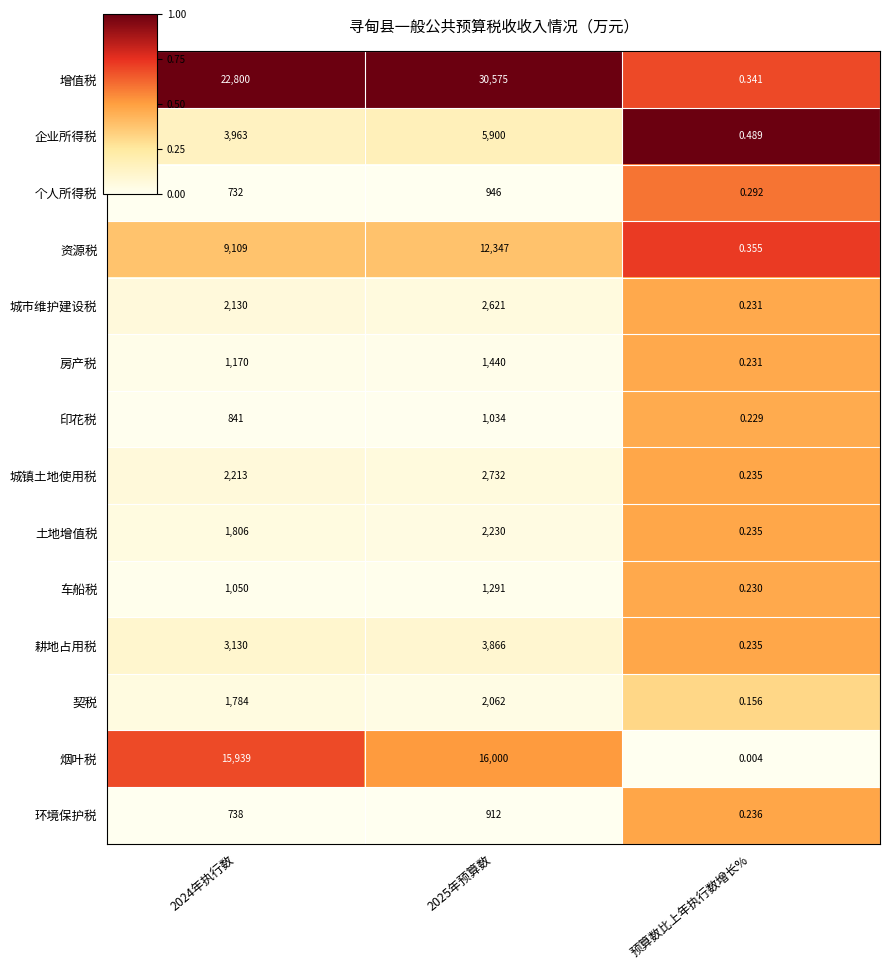

What is the difference between the highest and lowest values at 2025年预算数?

29663.0